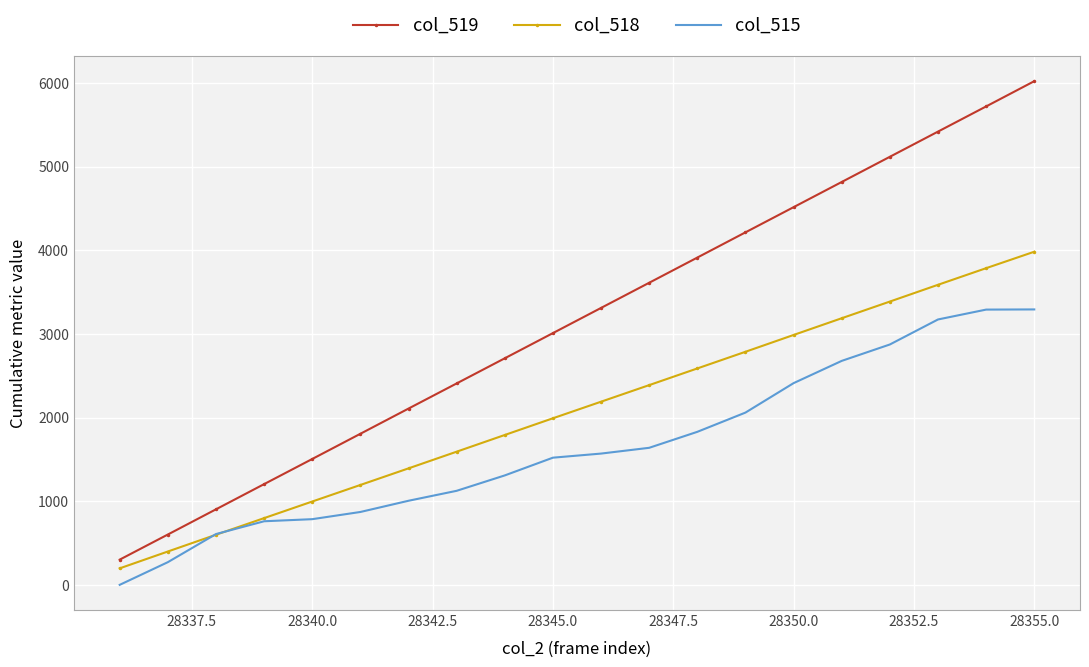

What is the average value of the col_518 series?

2090.5